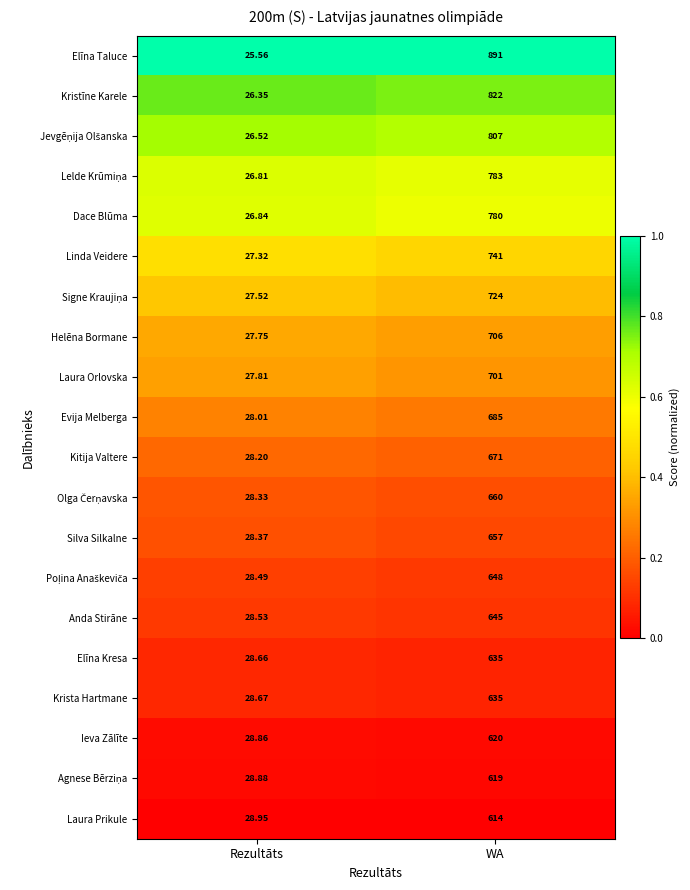

What is the spread (max minus min) of values at Rezultāts?

3.4